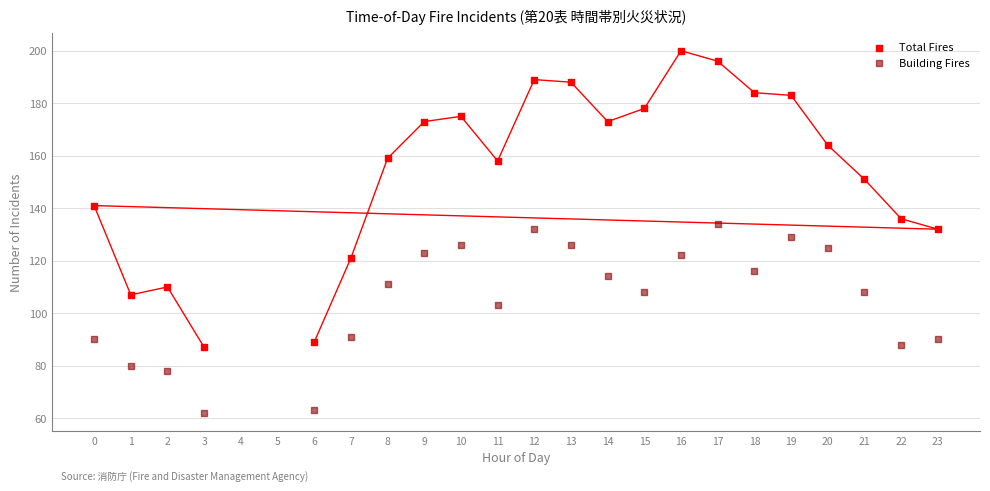

Which series has the widest spread of Y values?

Total Fires